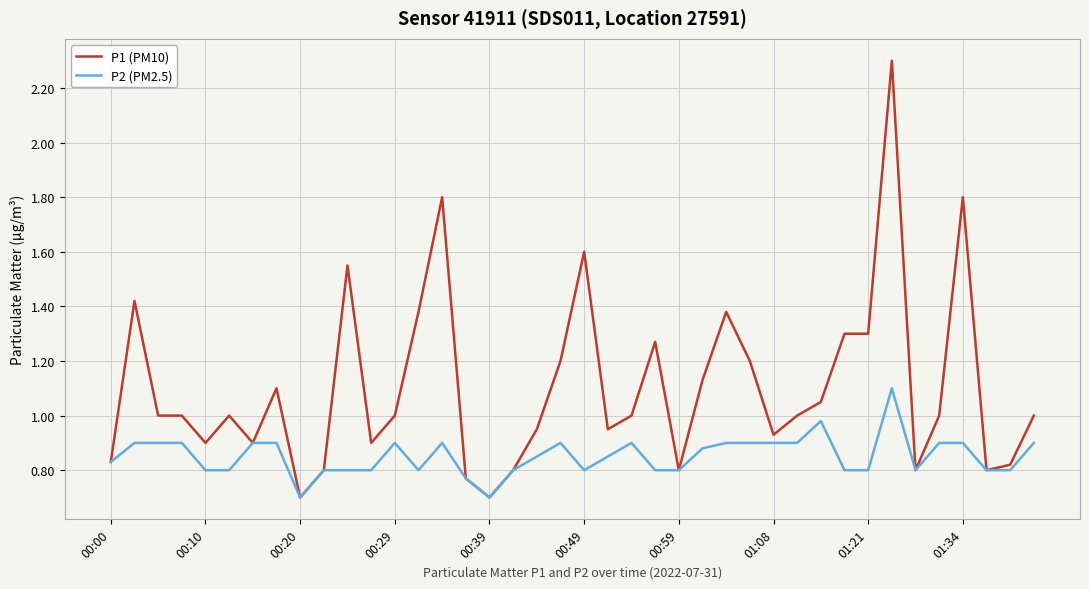

List the series in order of their peak value, lowest first.

P2 (PM2.5), P1 (PM10)